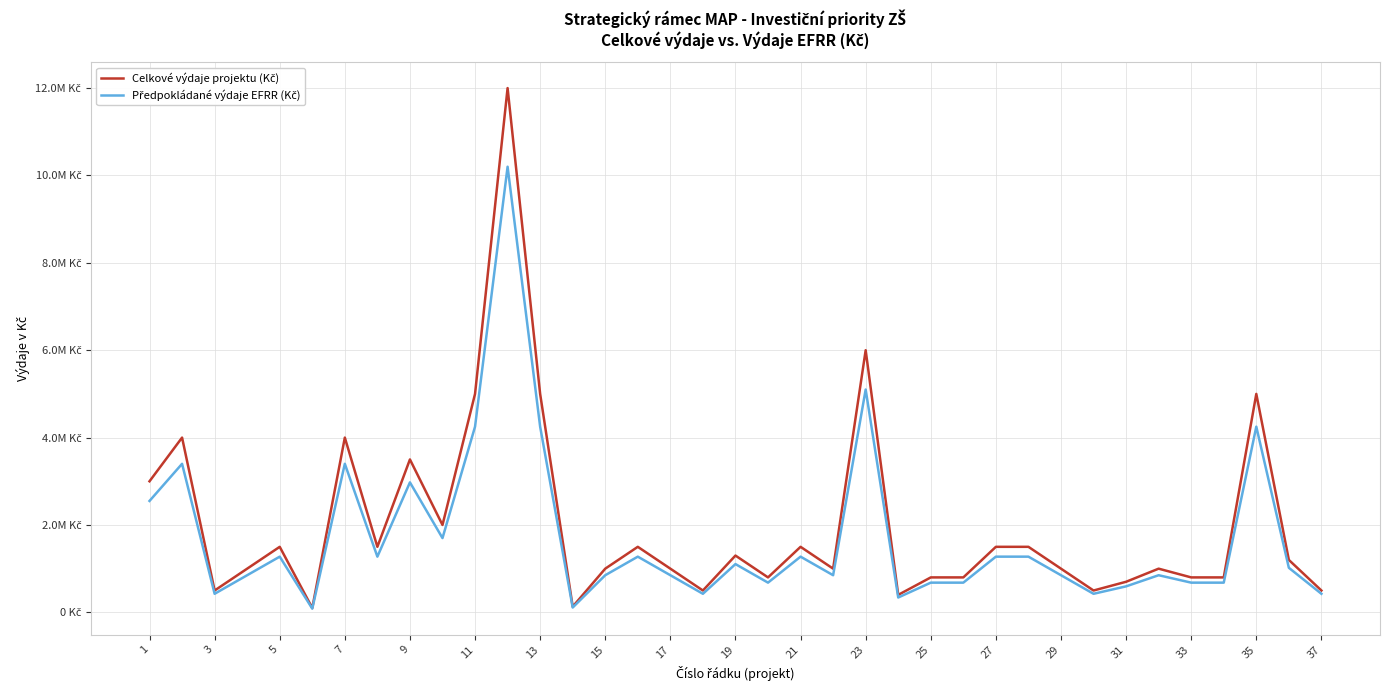

What is the difference between the maximum and second lowest values in the Předpokládané výdaje EFRR (Kč) series?

10089500